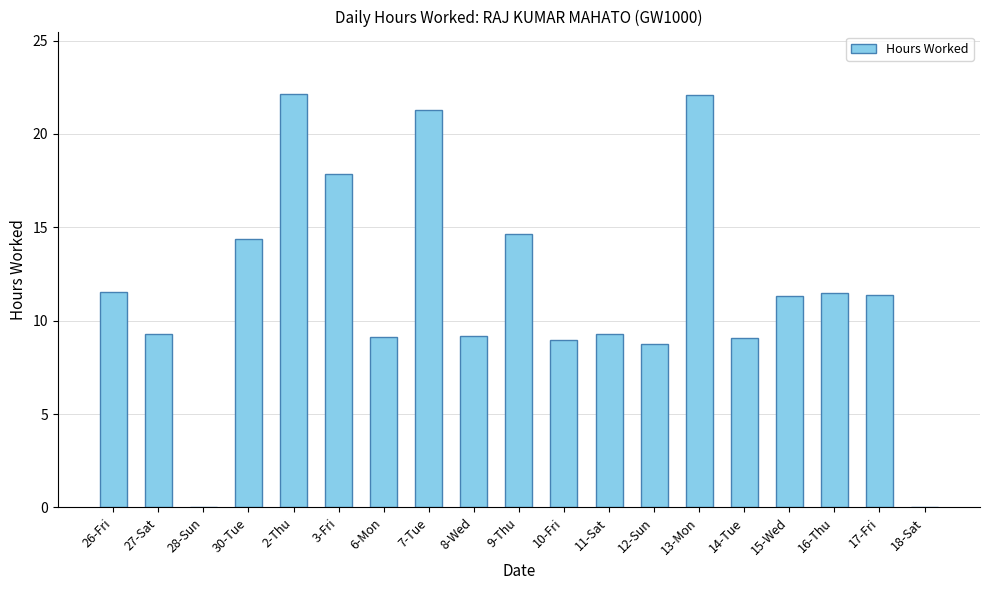

What is the approximate value at 8-Wed?

9.2